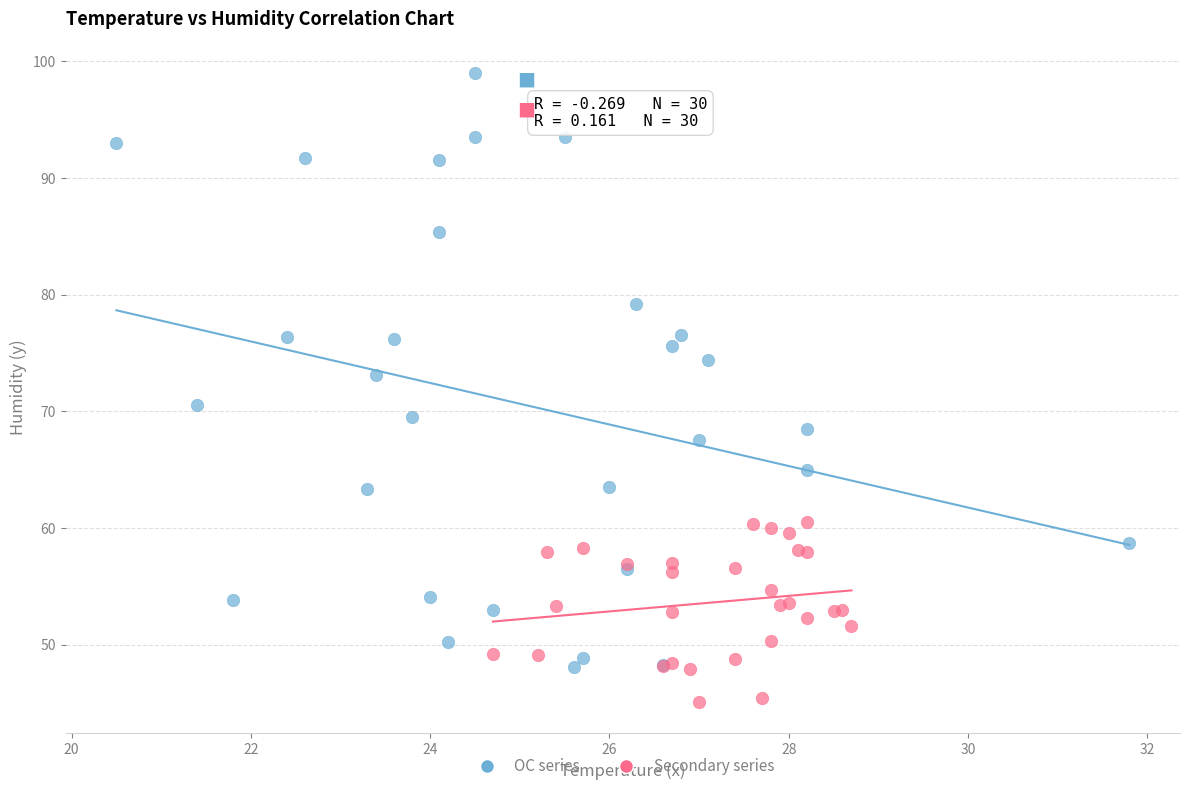

Which series contains the lowest Y value?

Secondary series